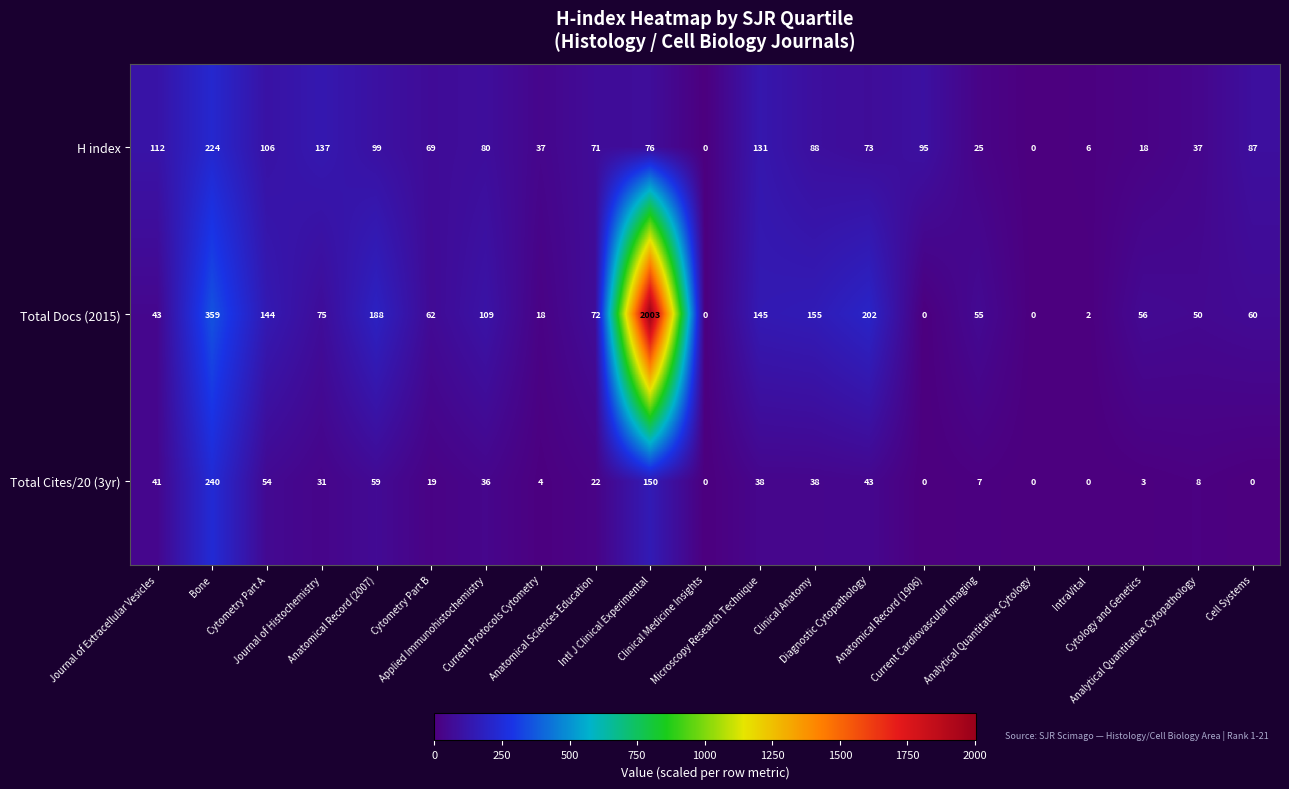

List the series in order of their peak value, lowest first.

H index, Total Cites/20 (3yr), Total Docs (2015)